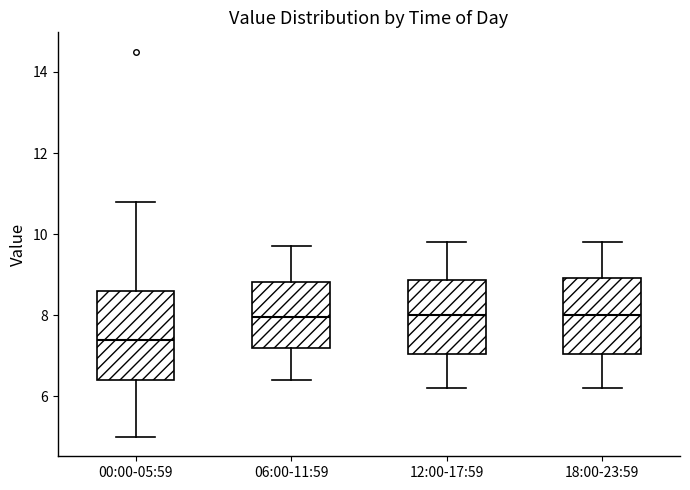

Reading left to right, read every box against the y-axis: the position of its median line, the range the box covers, and the ends of its whiskers. The values are not printed on the chart, so give them approximately, as read against the axis.

00:00-05:59: median 7.4, box 6.4 to 8.6, whiskers 5.0 to 10.8
06:00-11:59: median 8.0, box 7.2 to 8.8, whiskers 6.4 to 9.8
12:00-17:59: median 8.0, box 7.0 to 8.8, whiskers 6.2 to 9.8
18:00-23:59: median 8.0, box 7.0 to 9.0, whiskers 6.2 to 9.8